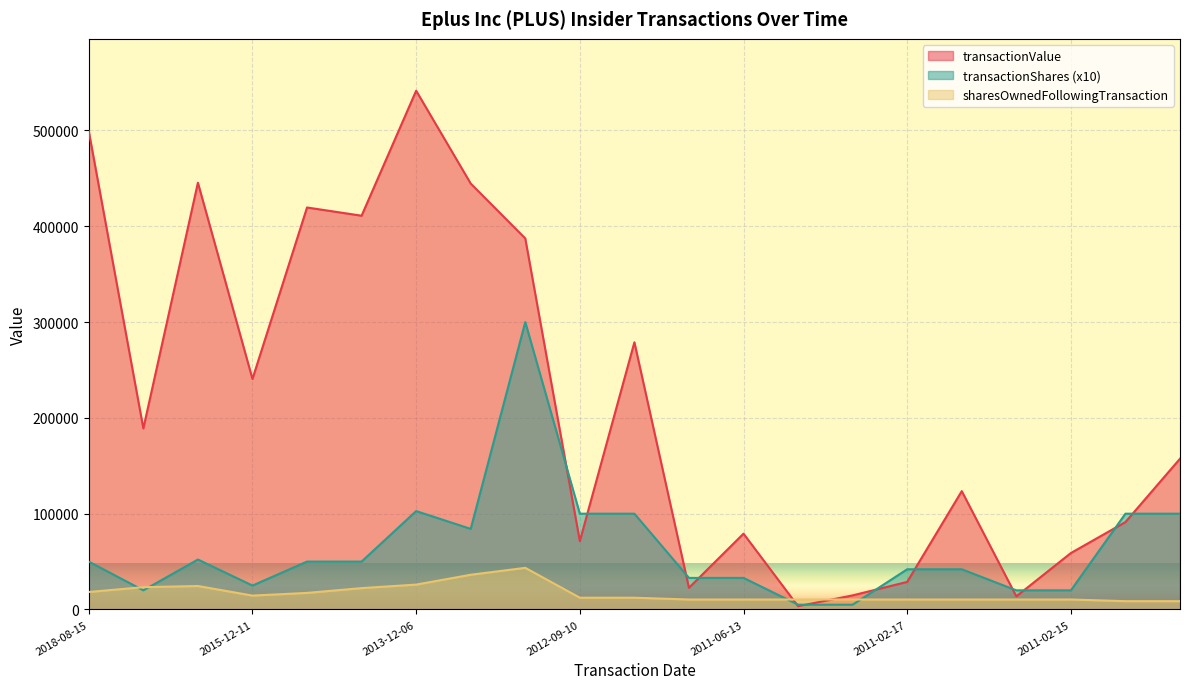

What is the difference between the transactionValue values at 2011-02-18 and 2018-06-06?

185572